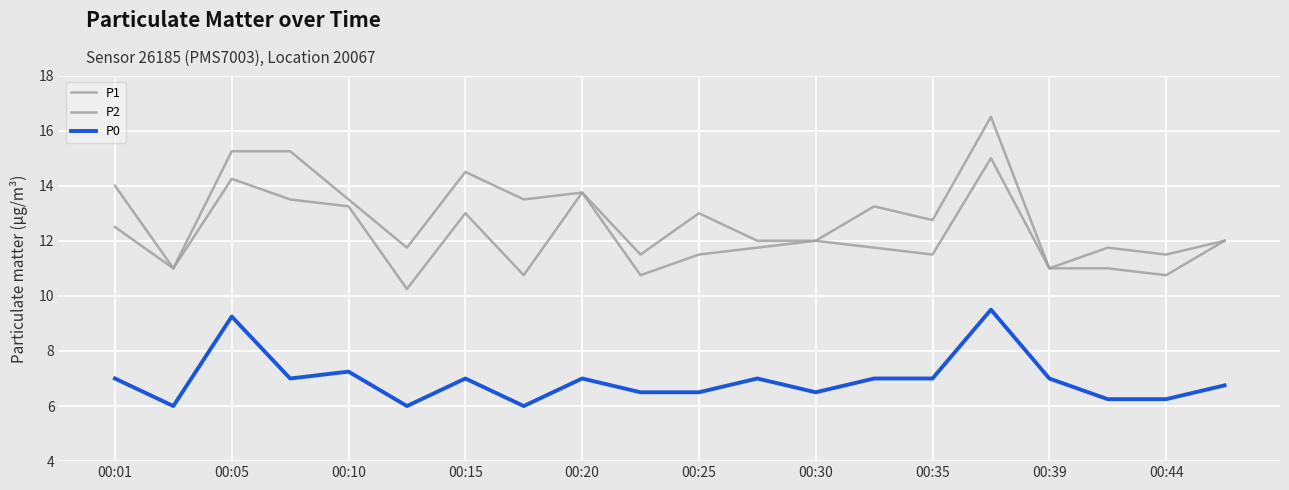

Reading left to right, transcribe all the data shown in this chart.

P1: 14.0	11.0	15.2	15.2	13.5	11.8	14.5	13.5	13.8	11.5	13.0	12.0	12.0	13.2	12.8	16.5	11.0	11.8	11.5	12.0
P2: 12.5	11.0	14.2	13.5	13.2	10.2	13.0	10.8	13.8	10.8	11.5	11.8	12.0	11.8	11.5	15.0	11.0	11.0	10.8	12.0
P0: 7.0	6.0	9.2	7.0	7.2	6.0	7.0	6.0	7.0	6.5	6.5	7.0	6.5	7.0	7.0	9.5	7.0	6.2	6.2	6.8